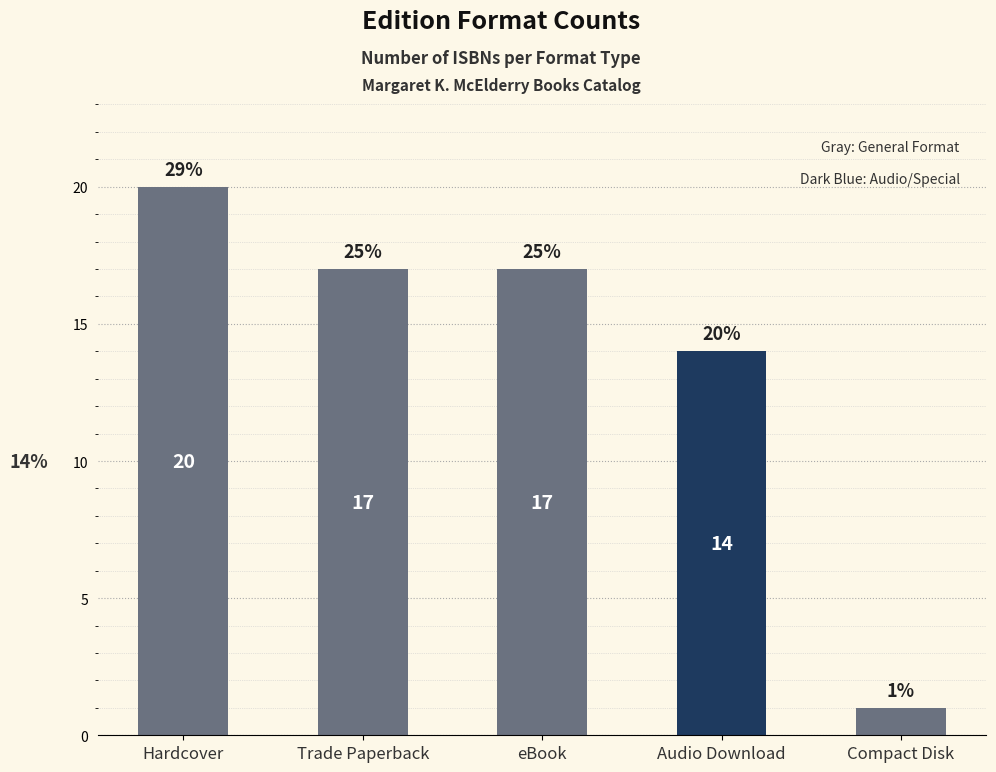

At which label does the data first exceed 17?

Hardcover